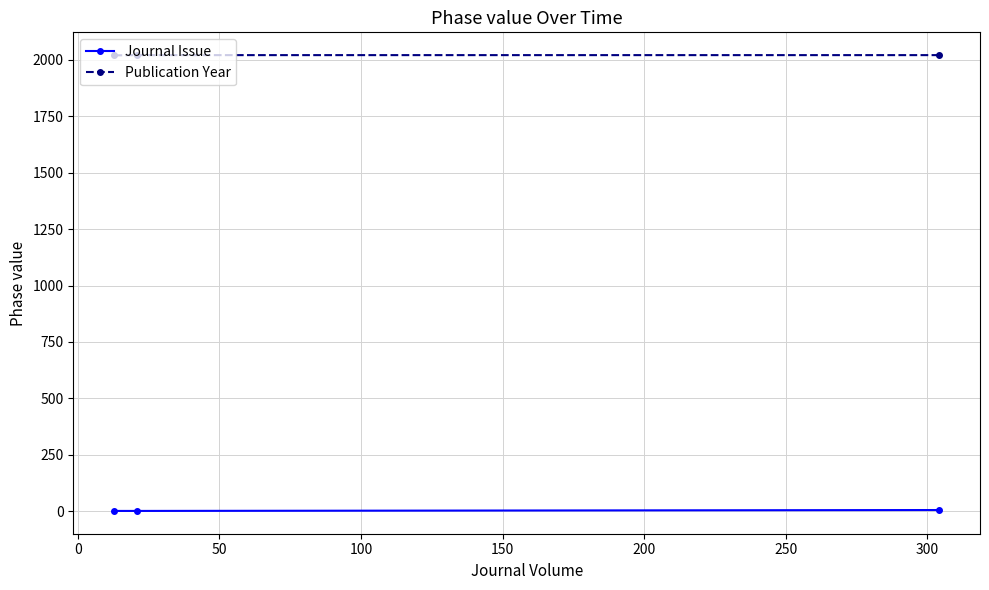

At how many categories does at least one series exceed 1545?

3